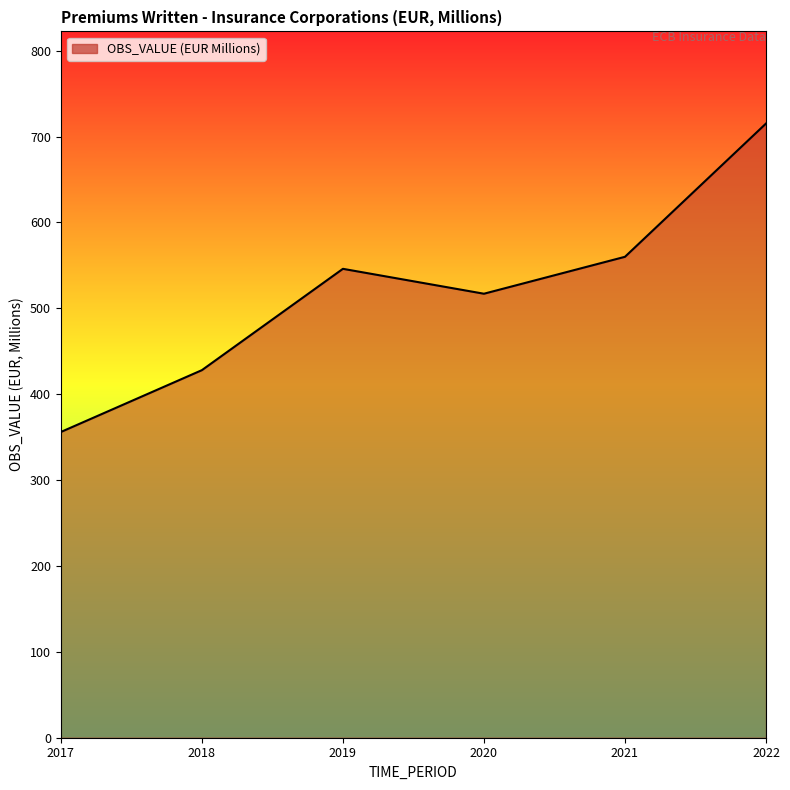

What is the change in value from 2019 to 2022?

+169.2